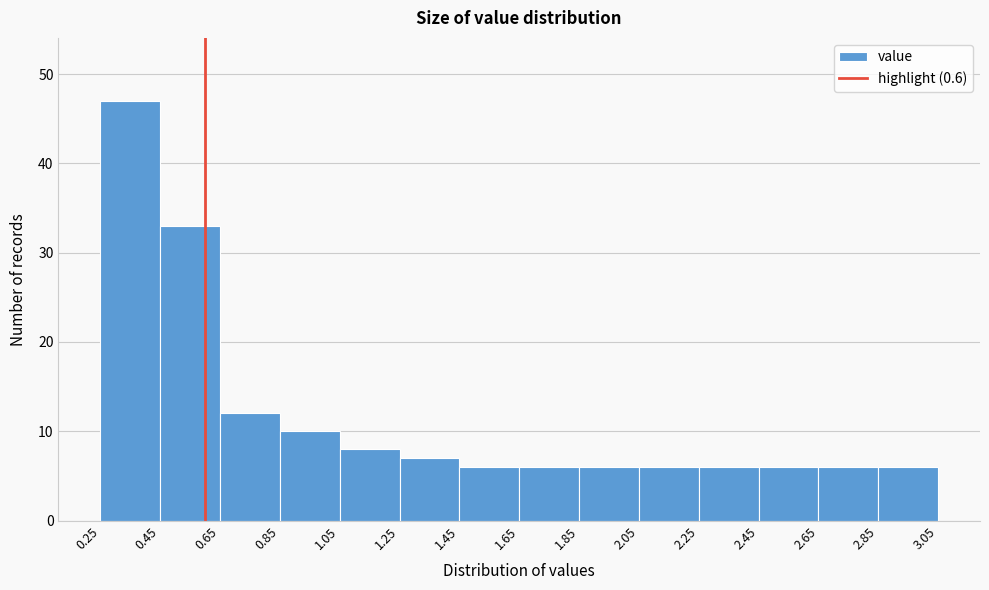

Over which range of the x-axis is the bar tallest?

0.25 to 0.45